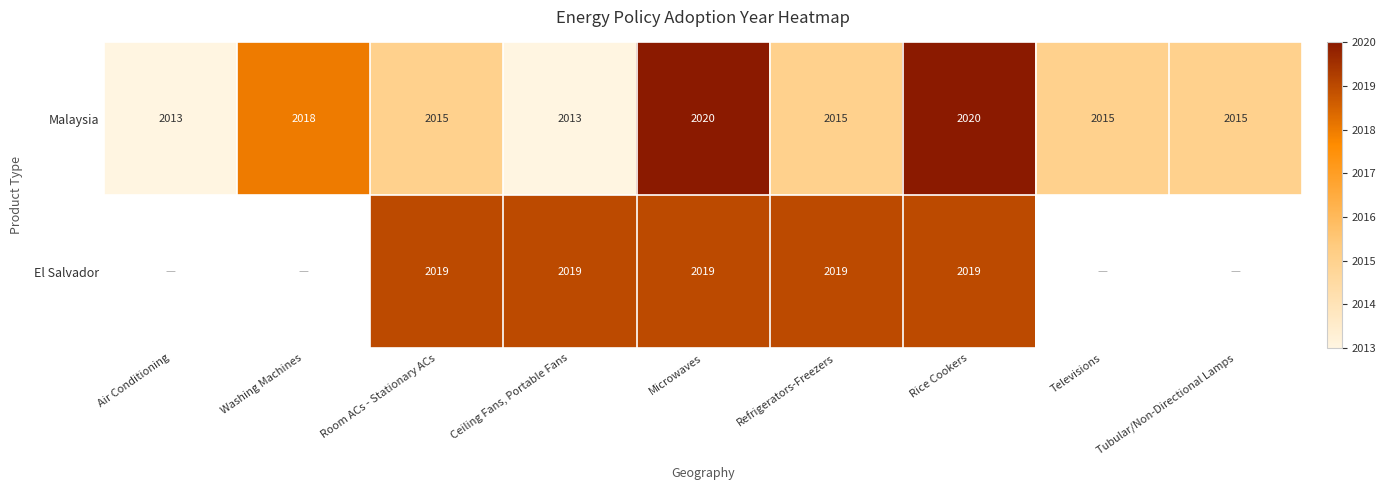

What is the smallest value displayed?

2013.0